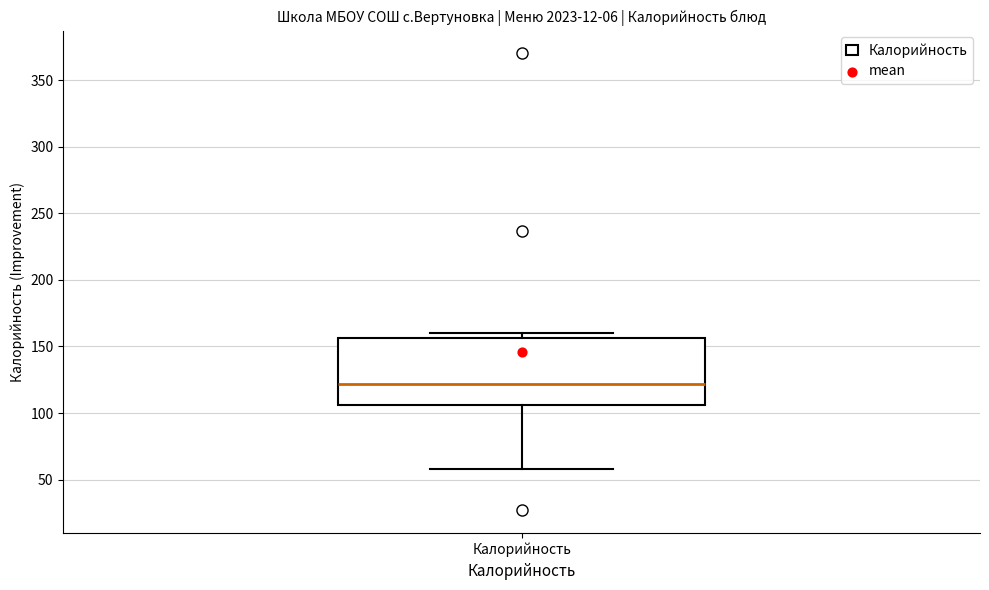

Where does the median line of the box for Калорийность sit on the y-axis? The values are not printed on the chart, so give them approximately, as read against the axis.

120